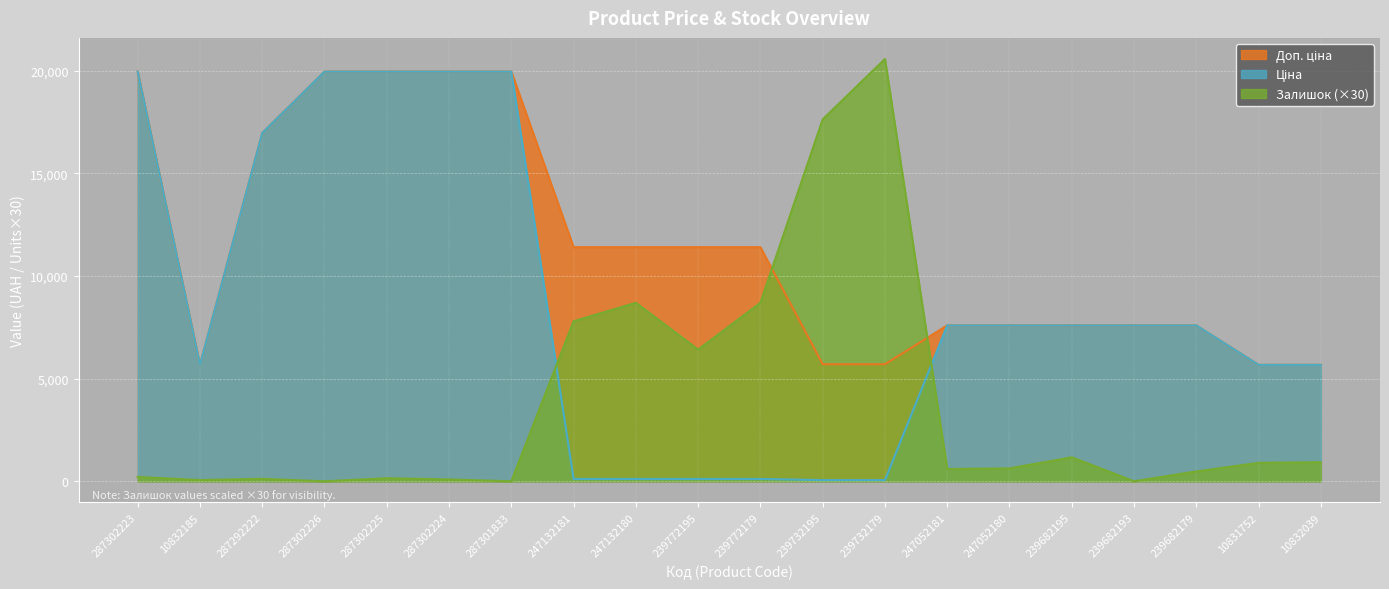

How many intersections are there between Доп. ціна and Залишок?

2